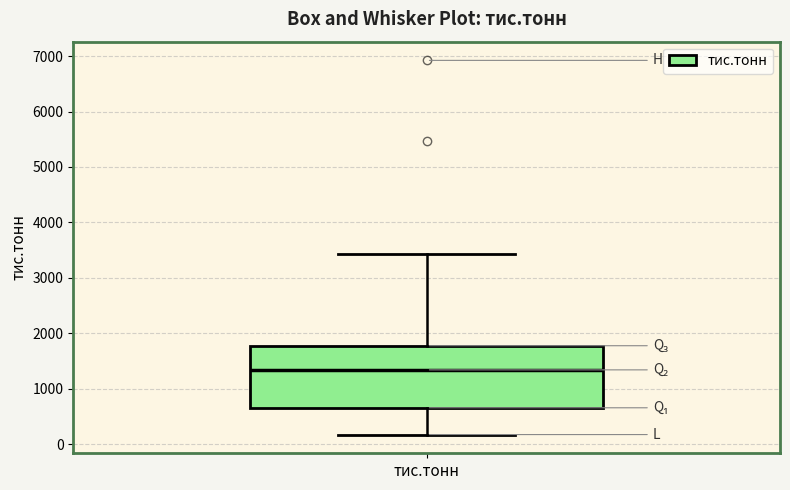

Where does the upper whisker of the box for тис.тонн end on the y-axis? The values are not printed on the chart, so give them approximately, as read against the axis.

3400